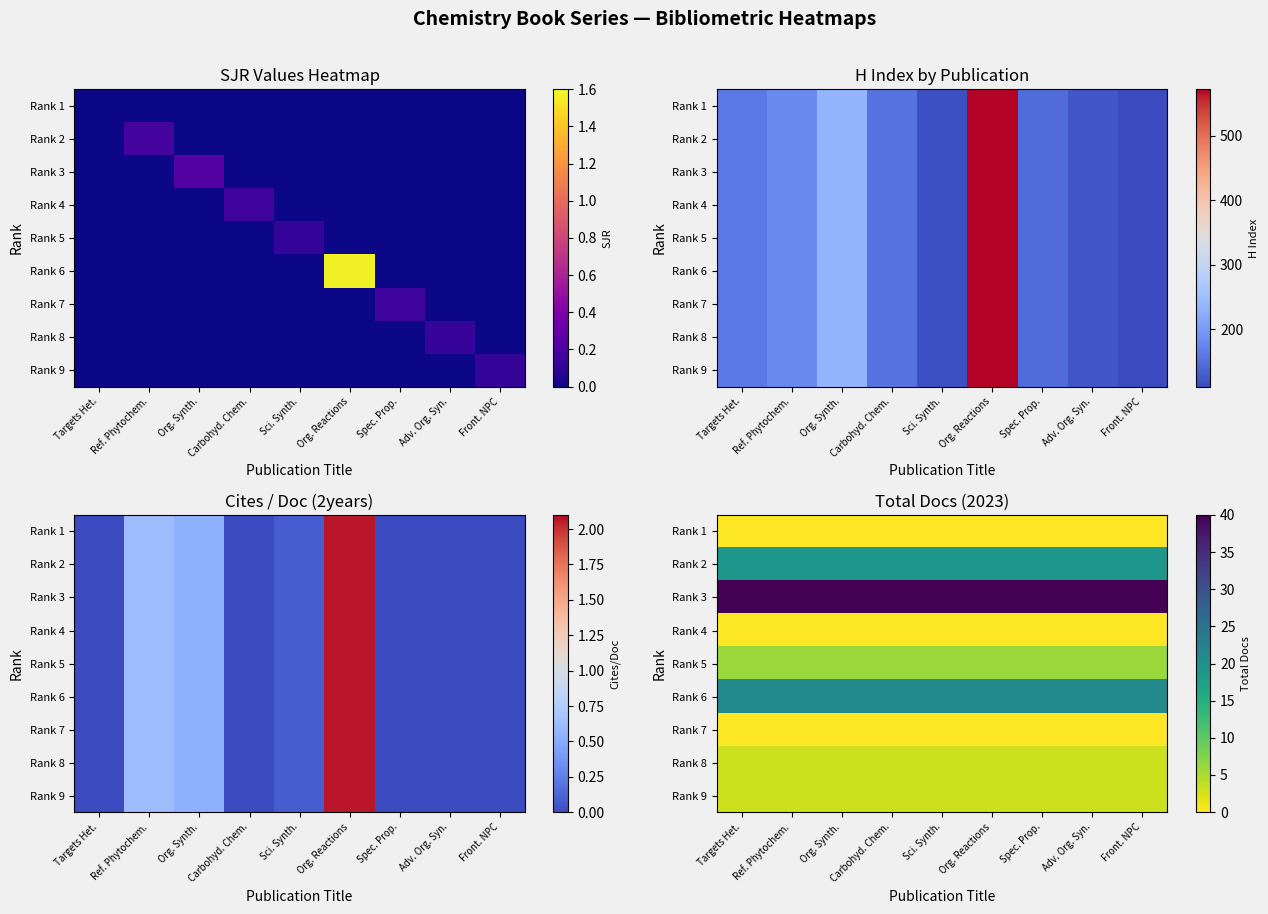

At which category is the sum across all series the highest?

Targets Het.